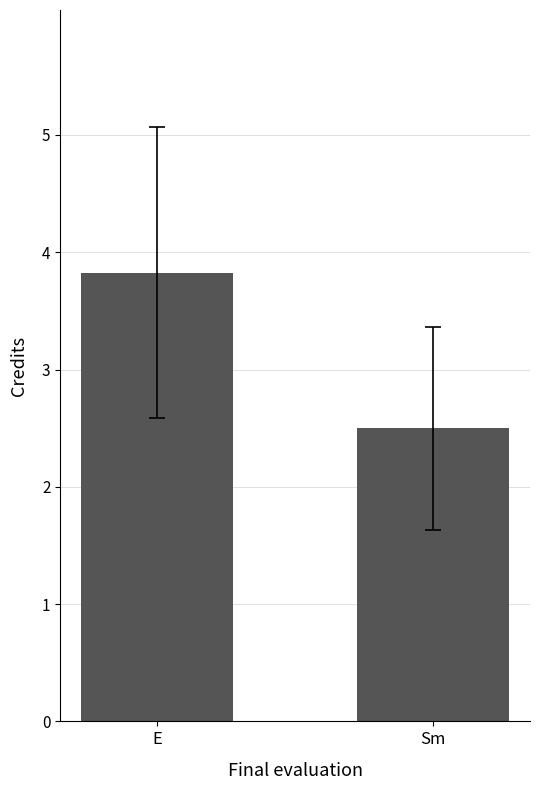

Read the value at E.

3.8